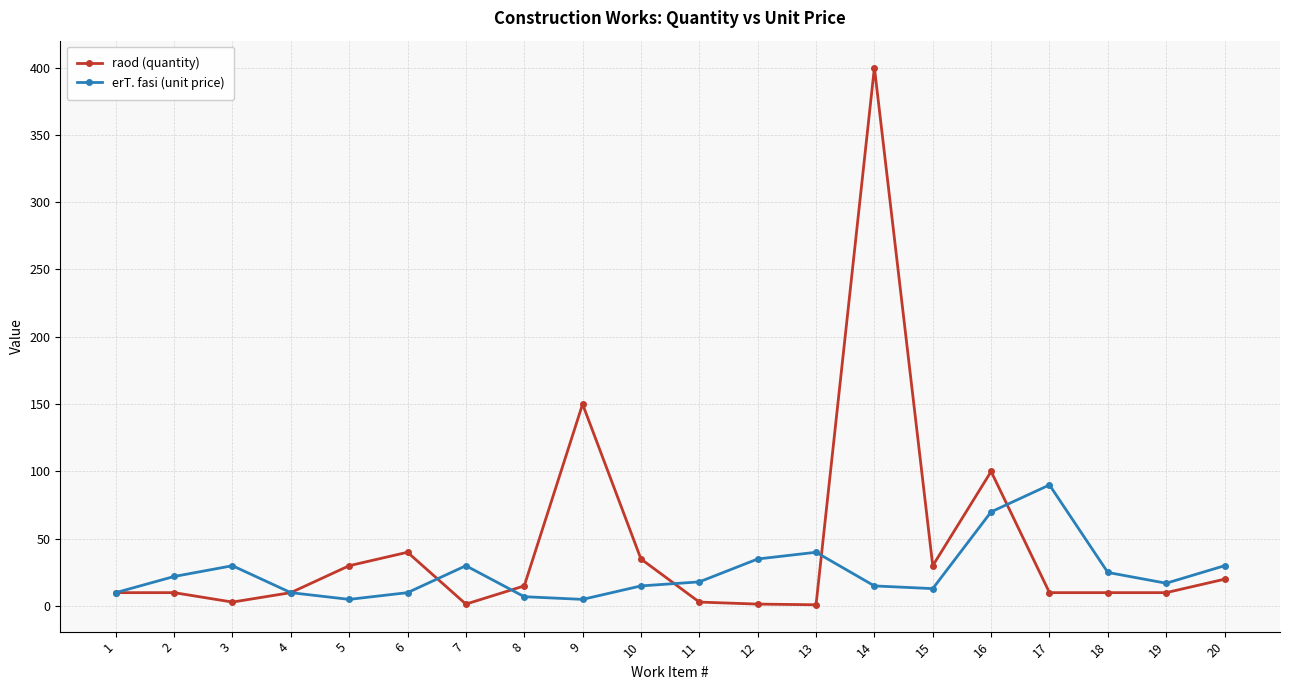

What is the difference between the maximum and minimum values in the raod (quantity) series?

399.0